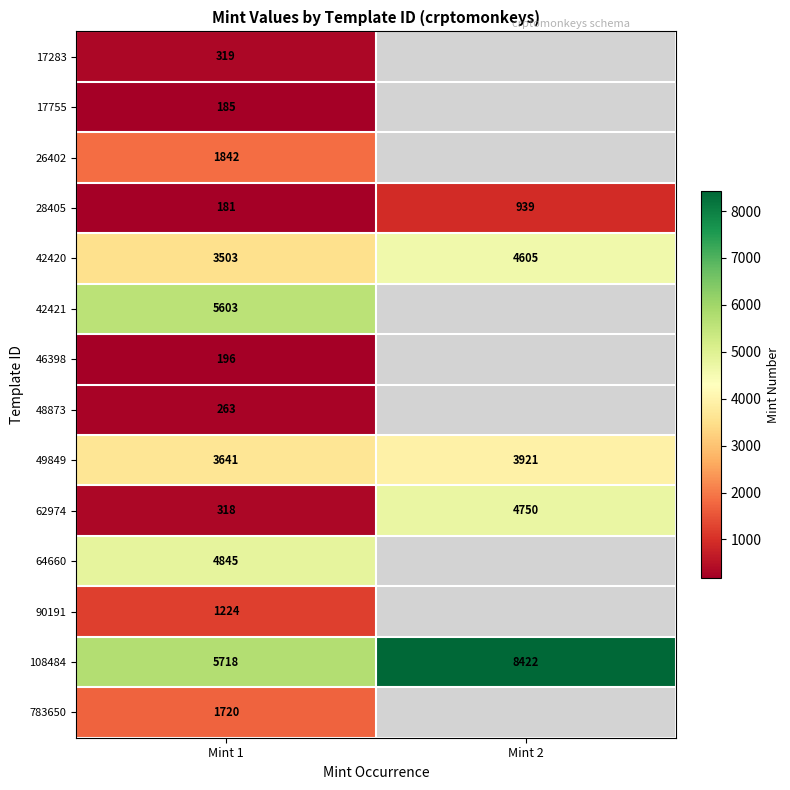

How many distinct data groups are displayed?

14